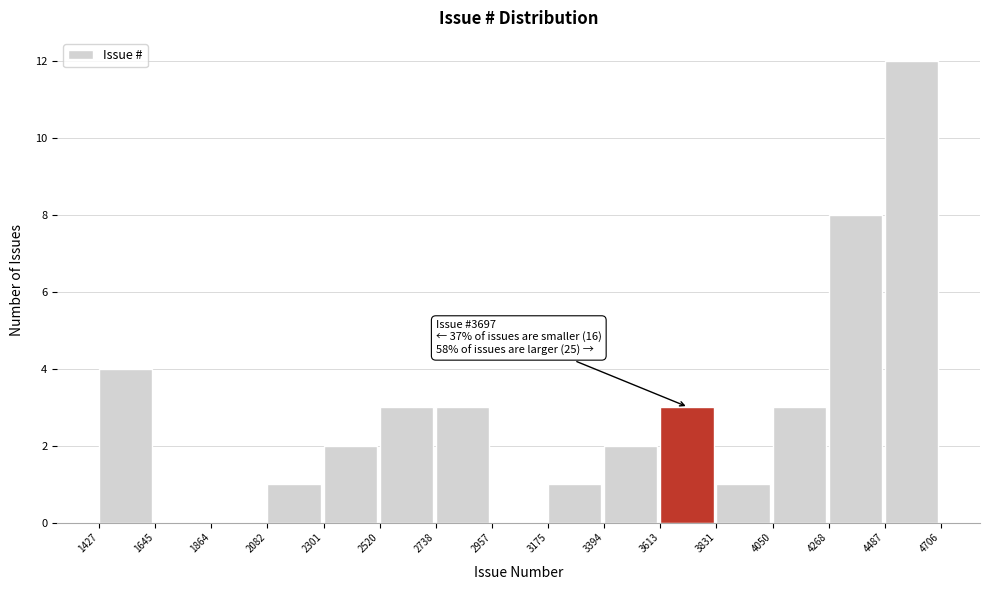

Which range on the x-axis has the tallest bar?

4487 to 4706